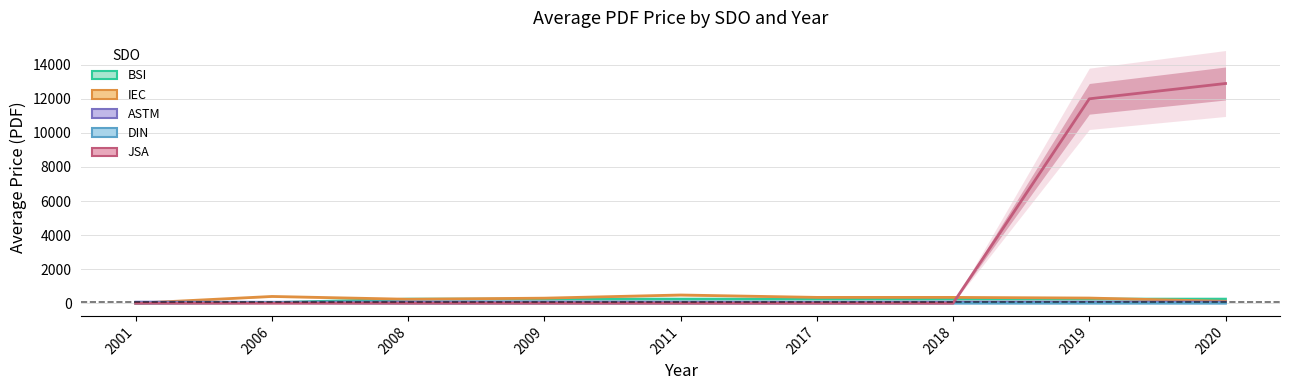

List the labels in order of JSA value, smallest first.

2001, 2006, 2008, 2009, 2011, 2017, 2018, 2019, 2020